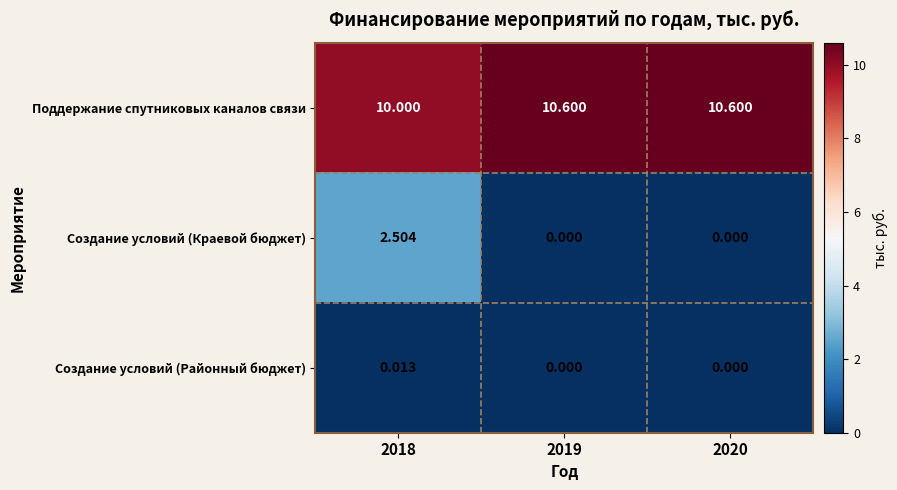

Rank the series by their maximum value, from lowest to highest.

Создание условий (Районный бюджет), Создание условий (Краевой бюджет), Поддержание спутниковых каналов связи